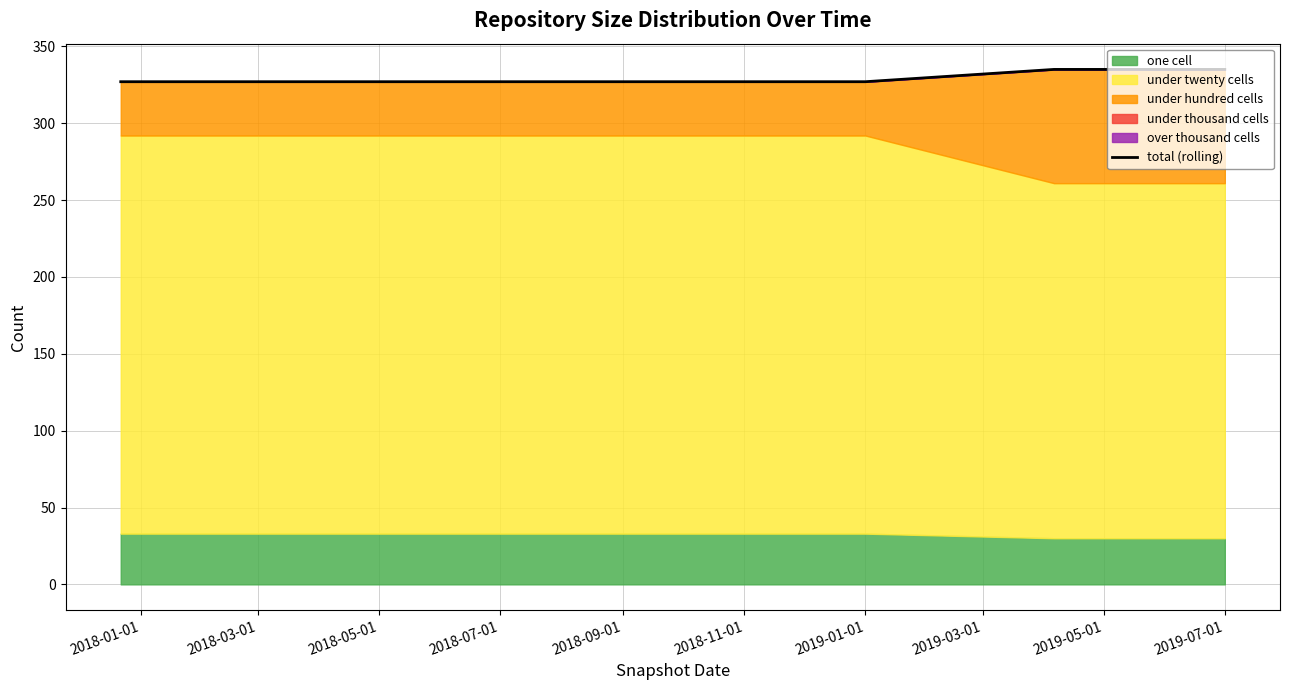

What position from the left is 2018-11-01?

6